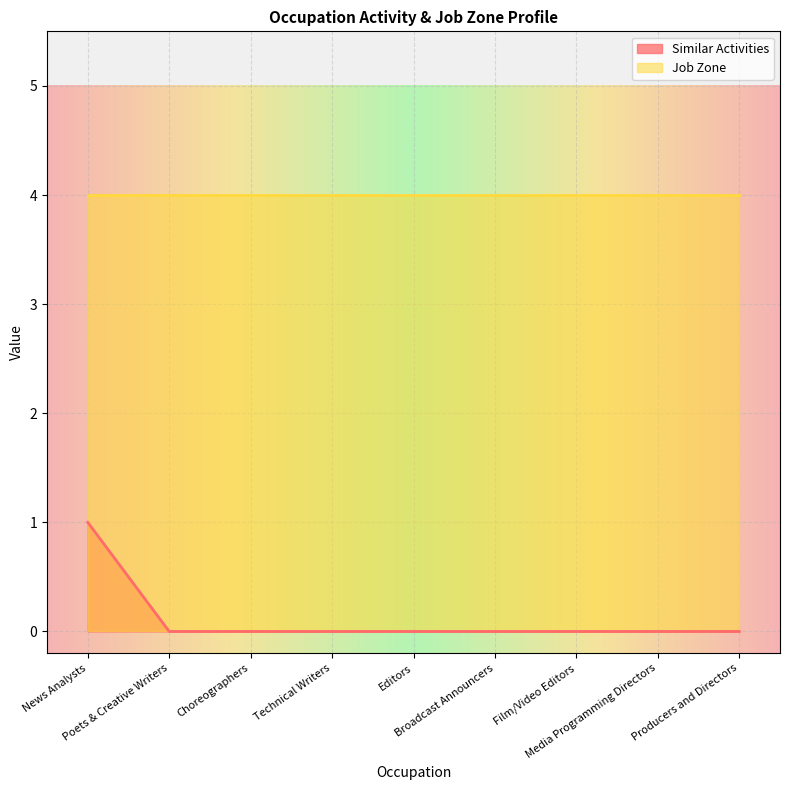

How many distinct data groups are displayed?

2